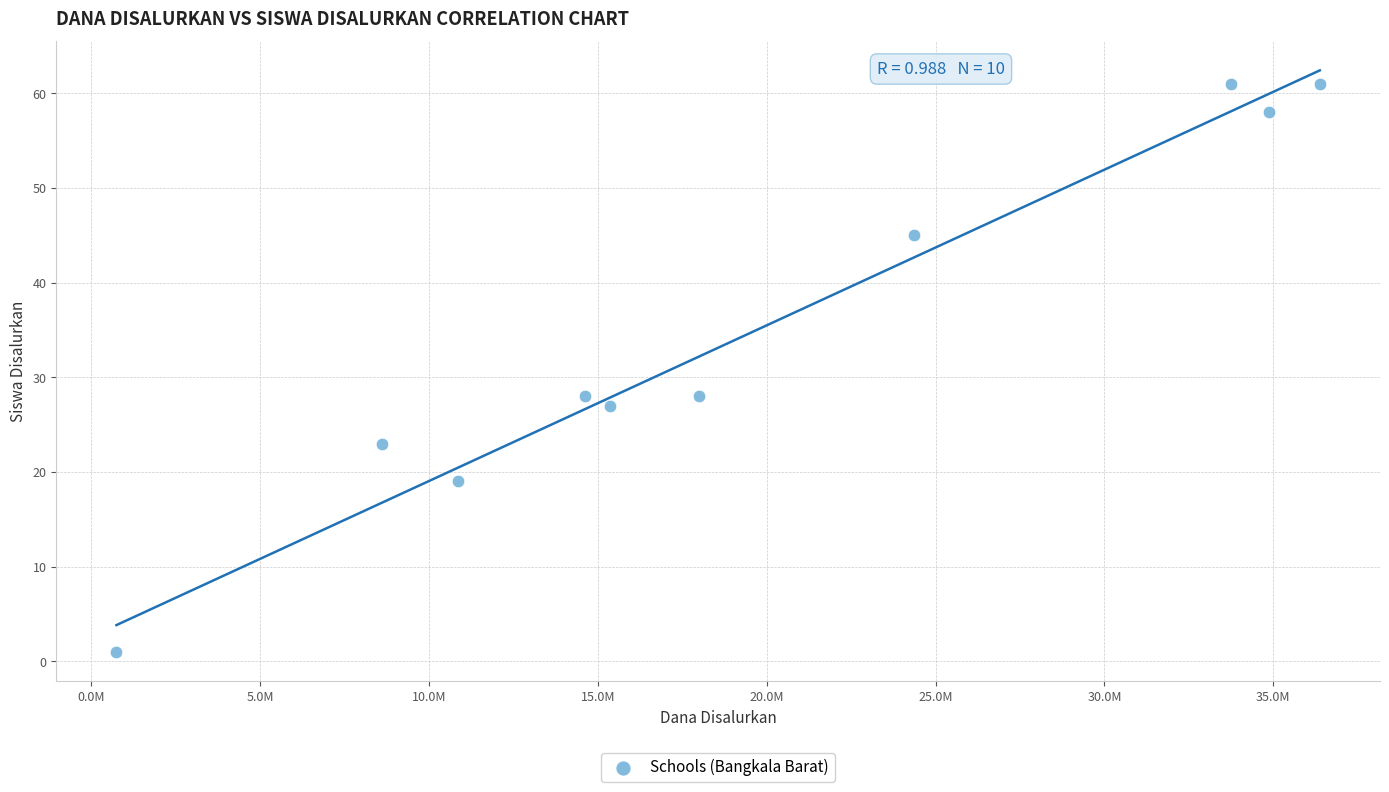

What is the range of Y values (max minus min)?

60